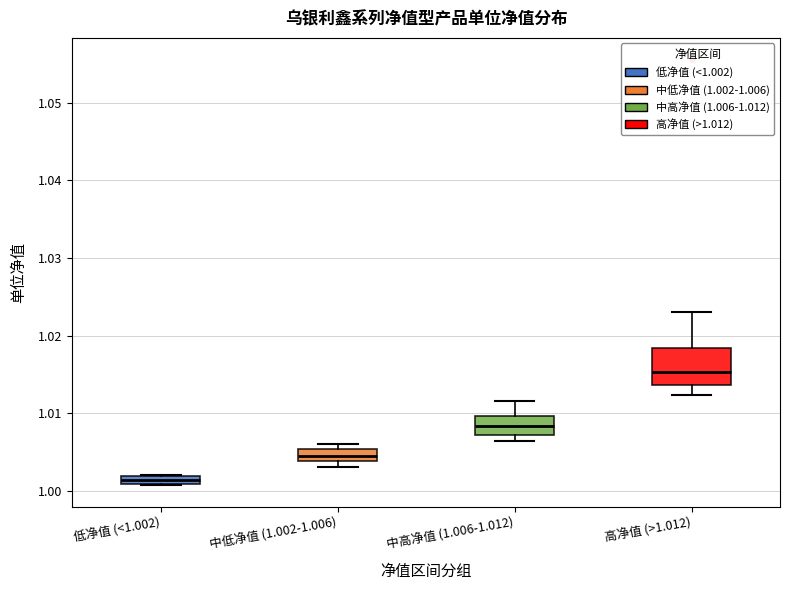

Where is the lower edge of the box for 中高净值 (1.006-1.012) on the y-axis? The values are not printed on the chart, so give them approximately, as read against the axis.

1.007